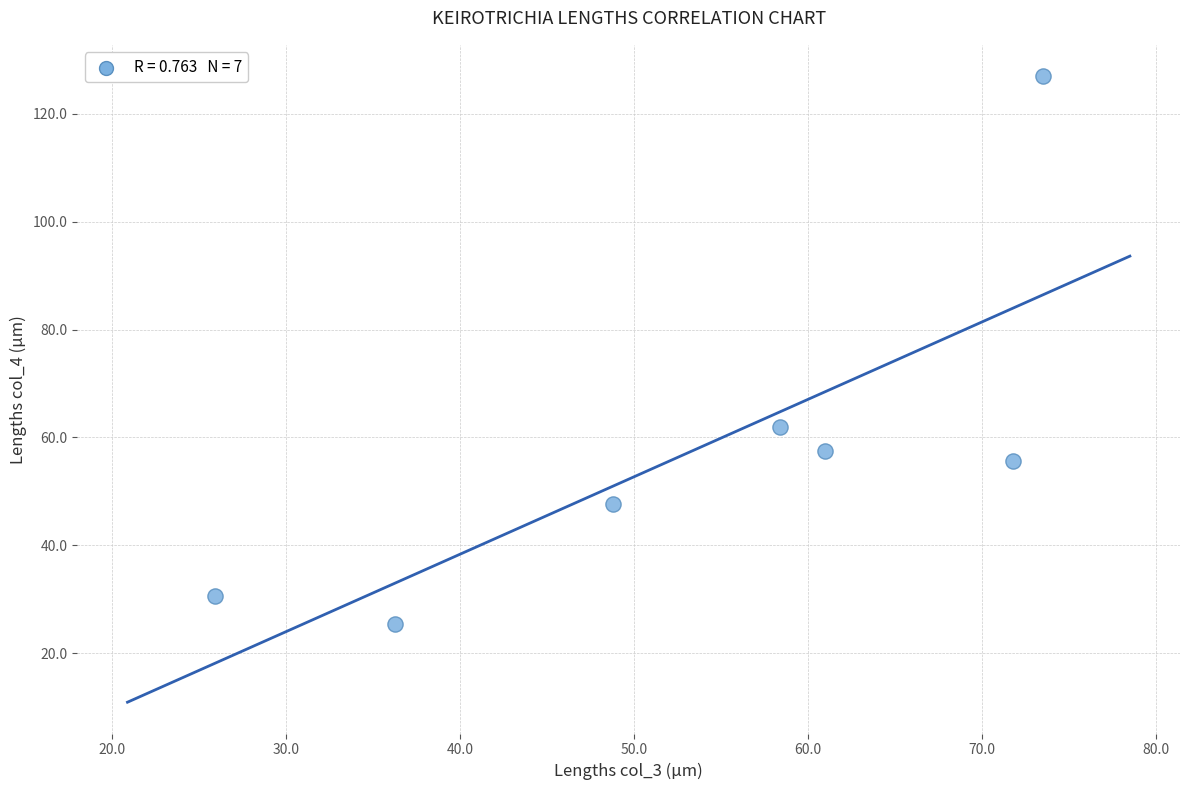

What is the range of X values (max minus min)?

47.6